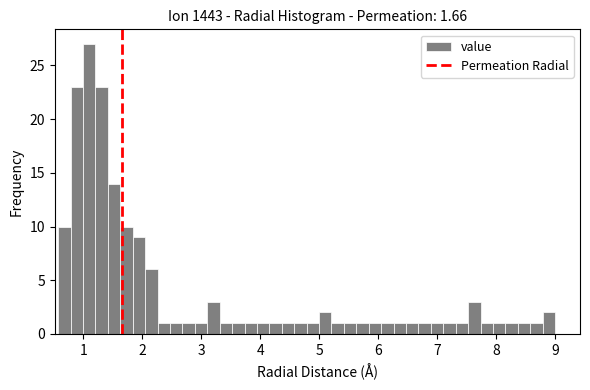

Read against the x-axis, roughly where is the centre of the tallest bar?

1.1